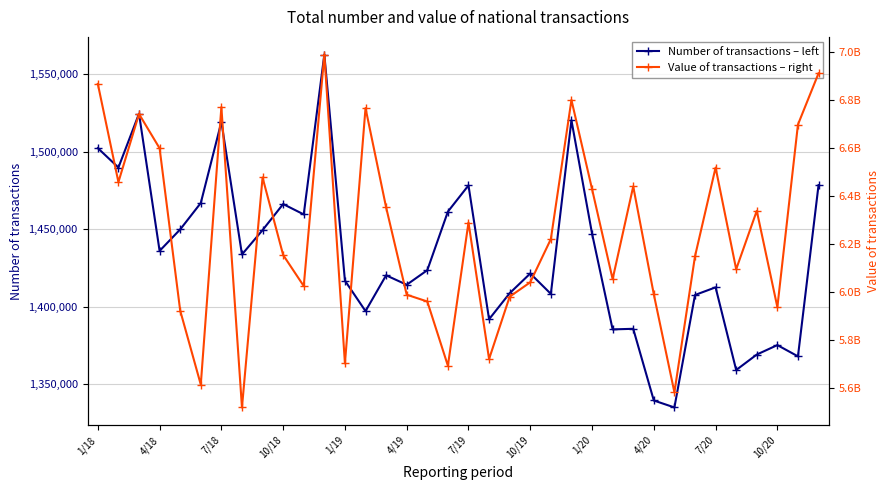

True or false: Value of transactions – right has more than 2 interior local peaks.

True